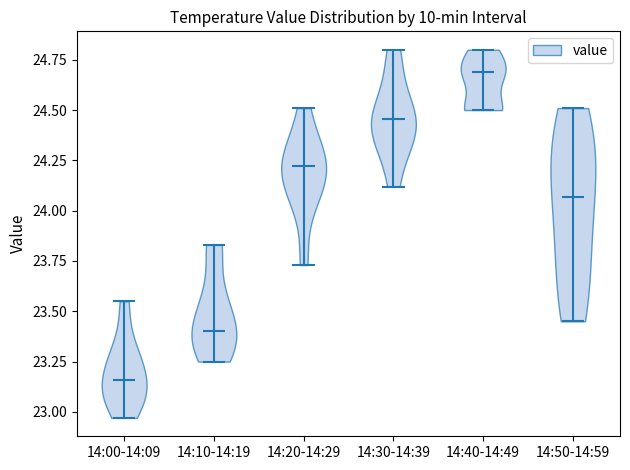

What is the lowest point the violin for 14:50-14:59 reaches on the y-axis? The values are not printed on the chart, so give them approximately, as read against the axis.

23.45